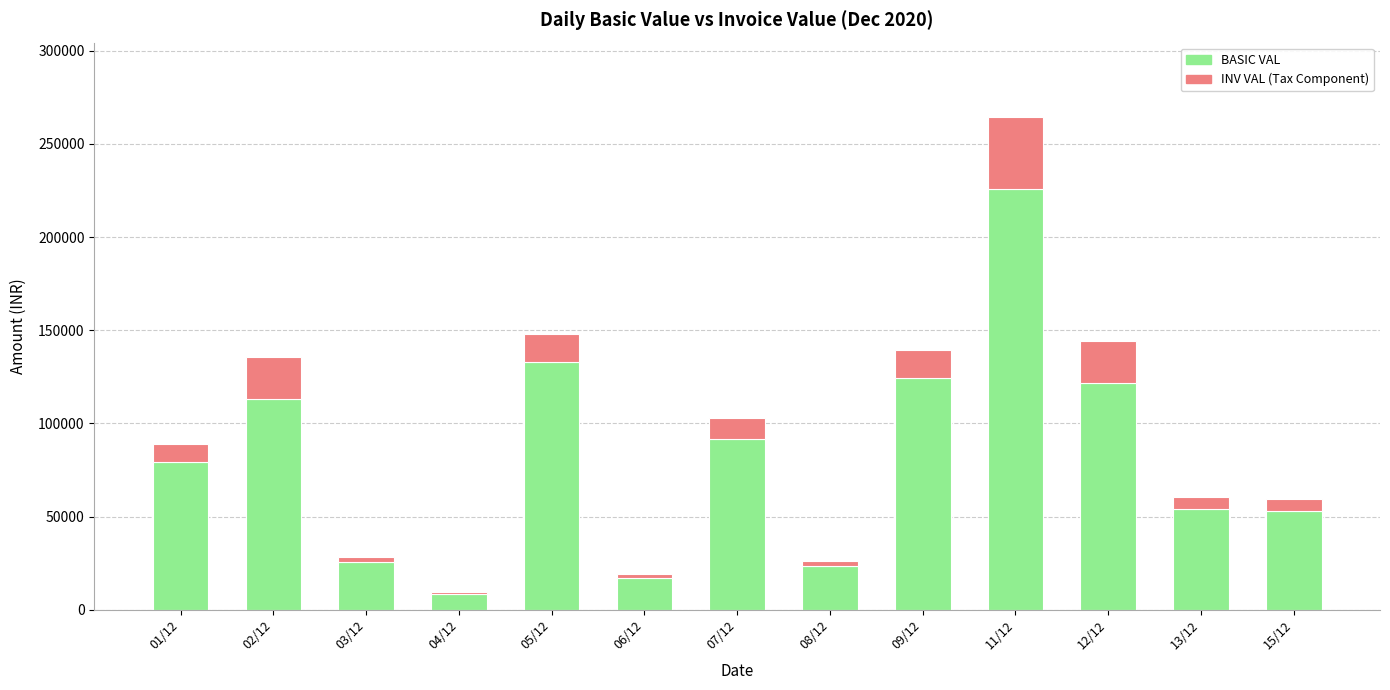

What is the difference between the maximum and minimum values in the BASIC VAL series?

217209.0